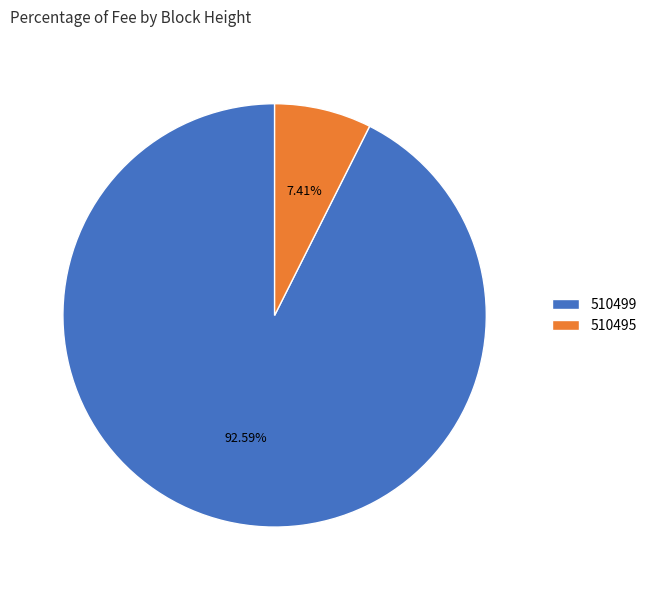

Does 510499 account for over 50% of the chart?

Yes